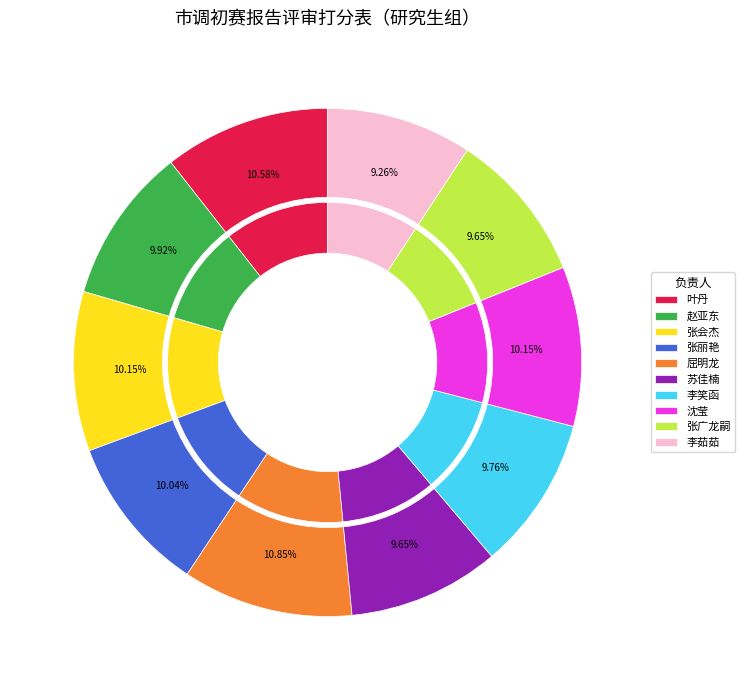

To the nearest percent, what portion does 李笑函 represent?

10%